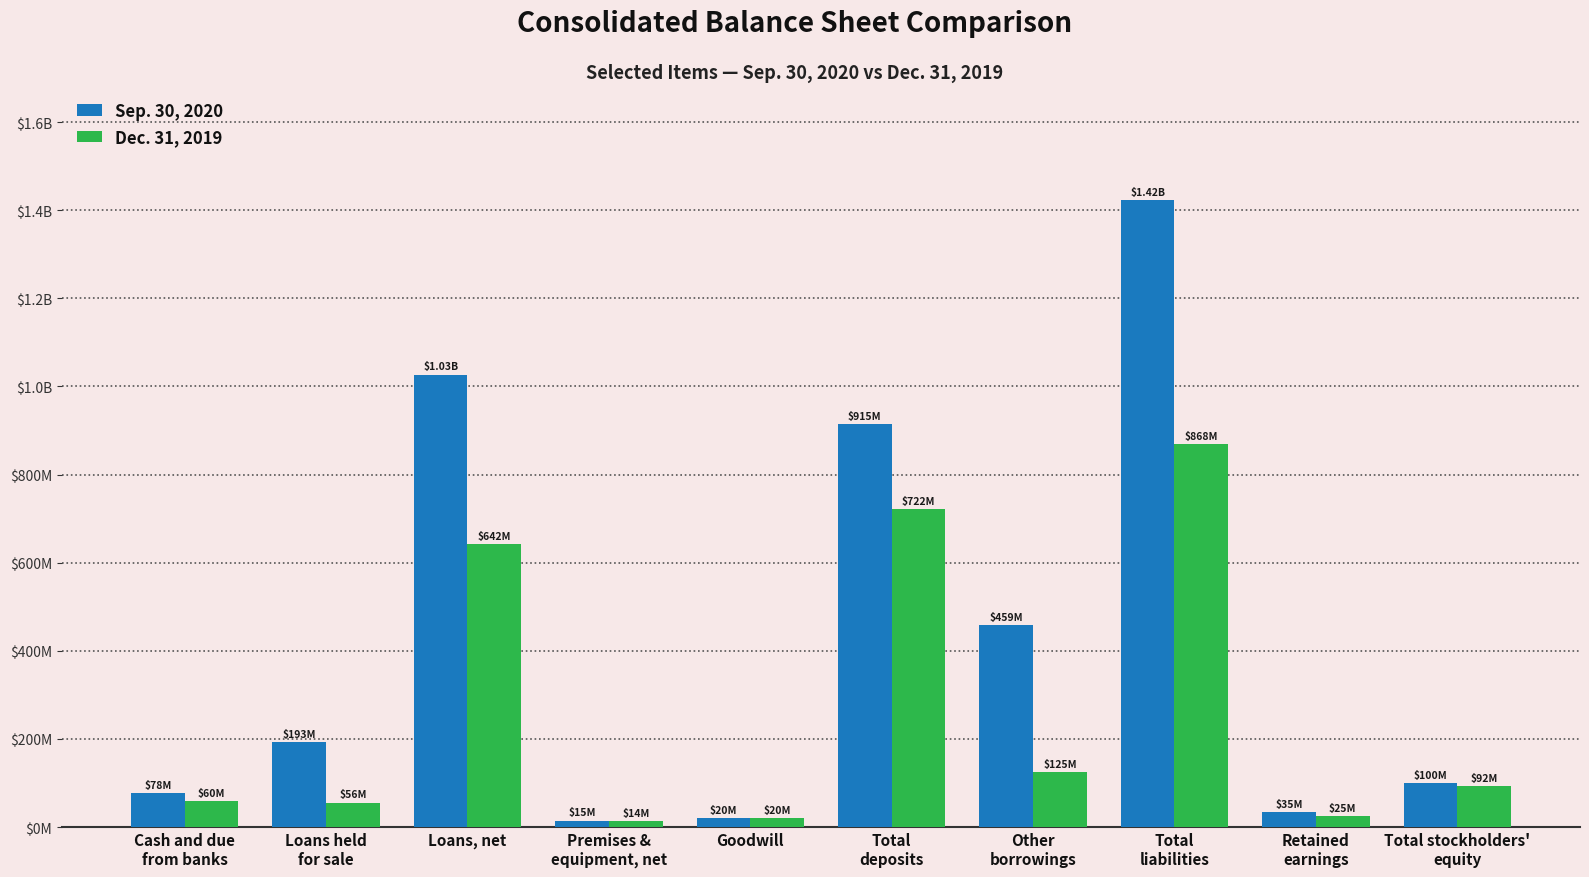

Between Premises &
equipment, net and Other
borrowings, which series saw the biggest shift?

Sep. 30, 2020